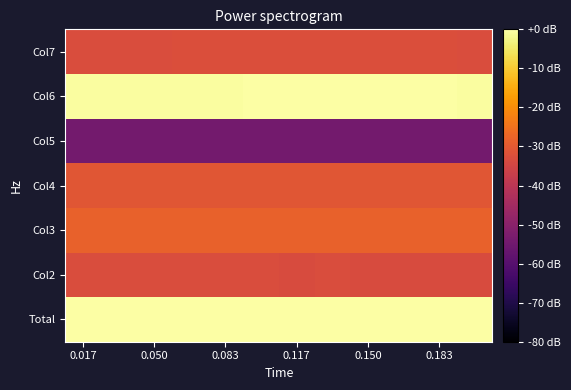

Reading right to left, list all the values displayed in this chart.

Total: -0.2	0.0	-0.0	-0.0	-0.1	-0.1	-0.1	-0.1	-0.1	-0.1	-0.2	-0.2
Col2: -33.3	-33.3	-33.1	-33.2	-33.0	-33.2	-32.9	-33.1	-33.1	-33.0	-33.0	-32.9
Col3: -28.1	-28.1	-28.2	-28.2	-28.3	-28.2	-28.4	-28.3	-28.3	-28.3	-28.3	-28.4
Col4: -30.8	-30.8	-30.8	-30.8	-30.8	-30.8	-30.8	-30.8	-30.8	-30.8	-30.8	-30.8
Col5: -54.3	-54.3	-54.3	-54.3	-54.3	-54.3	-54.3	-54.3	-54.3	-54.3	-54.3	-54.3
Col6: -0.4	-0.2	-0.2	-0.2	-0.3	-0.3	-0.3	-0.3	-0.3	-0.4	-0.4	-0.4
Col7: -32.8	-32.8	-32.8	-32.7	-32.7	-32.8	-32.8	-32.8	-32.8	-32.8	-32.8	-32.9